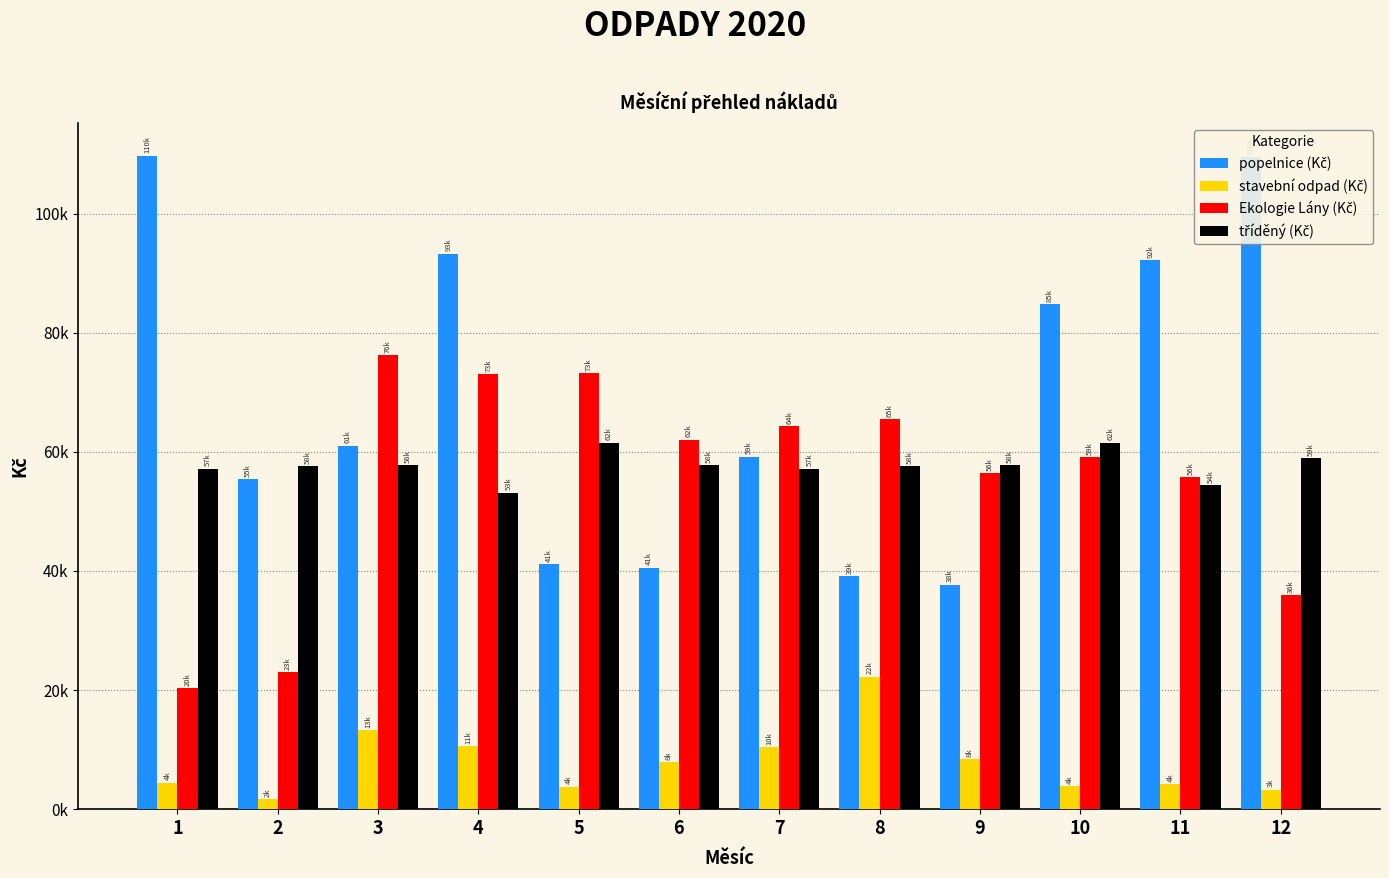

True or false: tříděný (Kč) has a value of 57748.4 at 3.

True